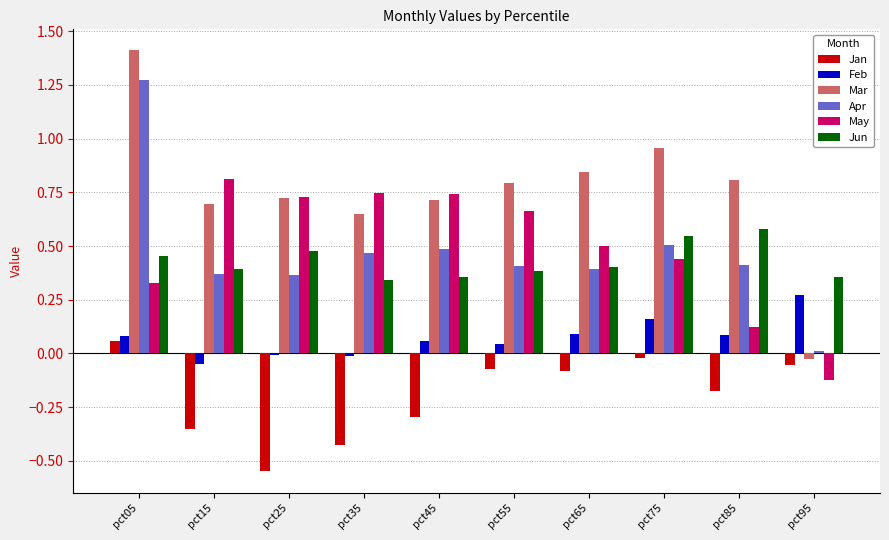

What is the maximum value shown in the chart?

1.4